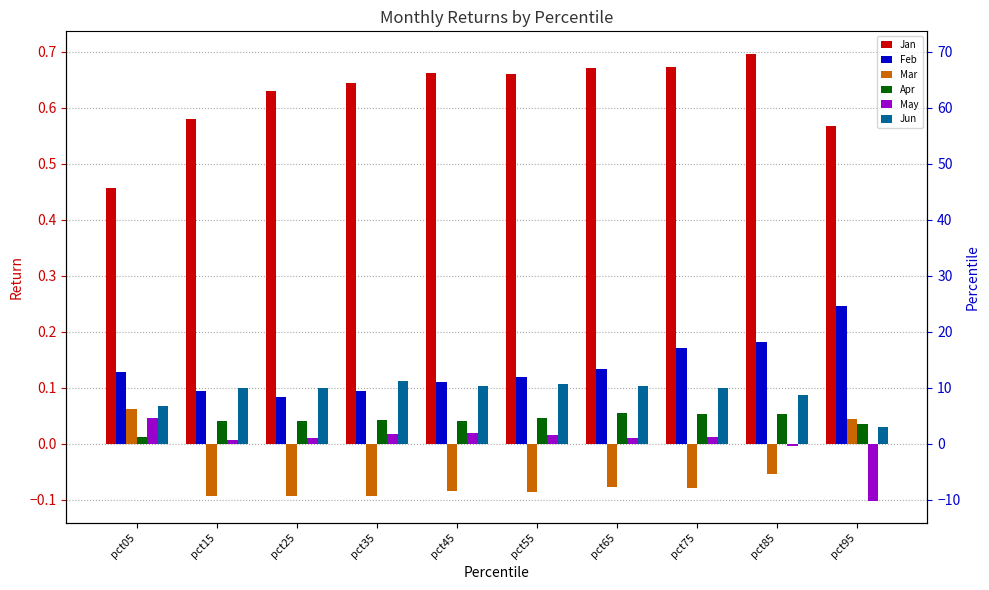

Is the value of Mar at pct95 greater than the value of Feb at pct25?

No